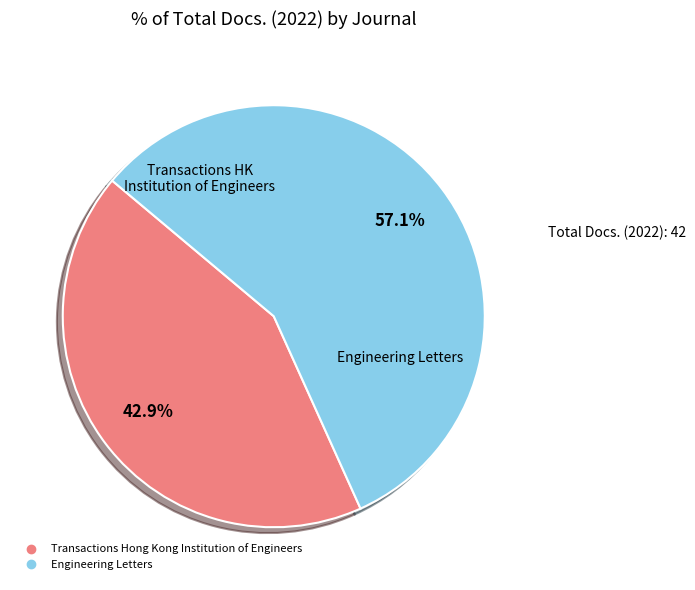

Combined, do Engineering Letters and Transactions Hong Kong Institution of Engineers account for over 50%?

Yes